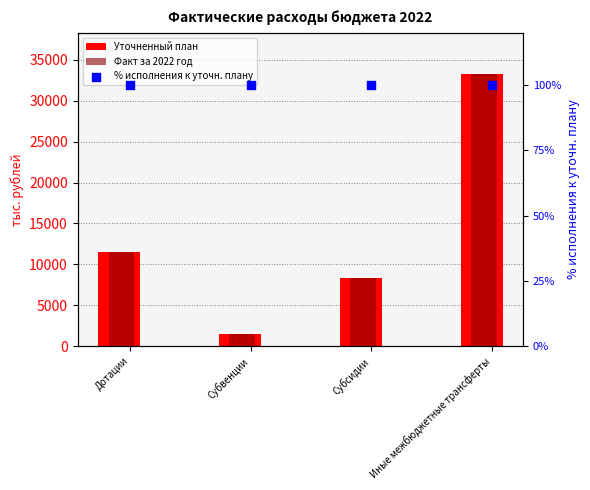

What is the total value across all series at Дотации?

23100.0